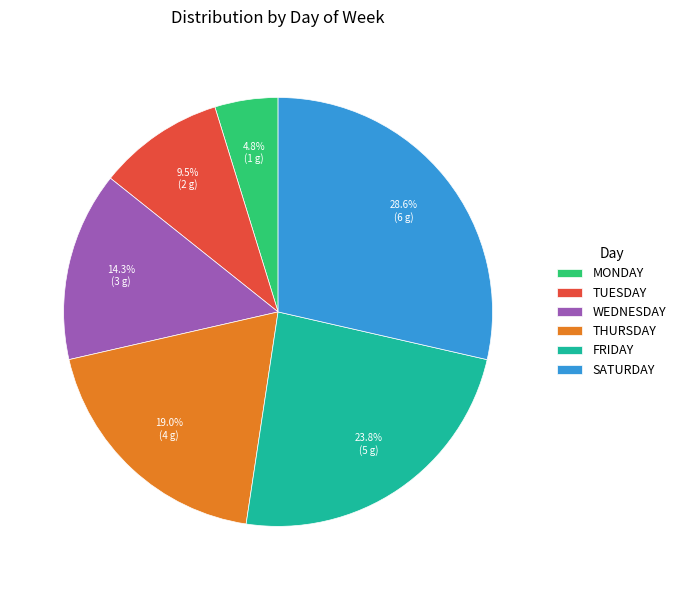

Which has a higher value, MONDAY or WEDNESDAY?

WEDNESDAY